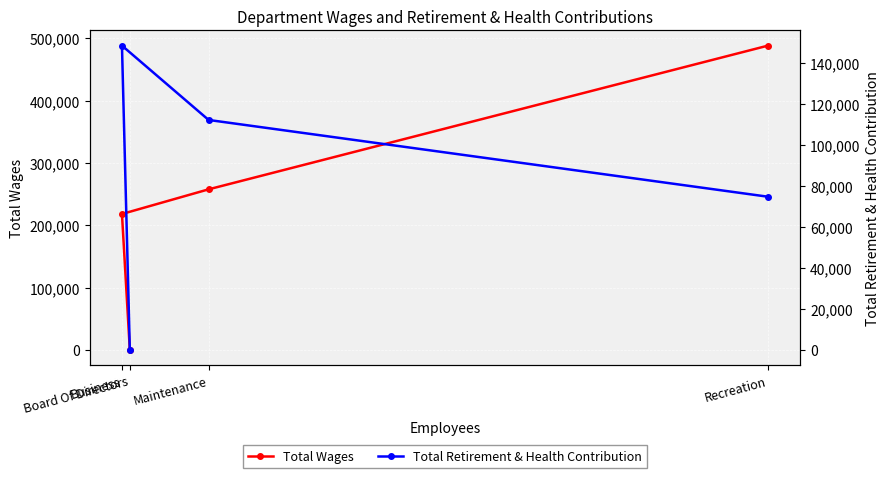

What is the sum of the Total Retirement & Health Contribution values at Maintenance and Business?

260867